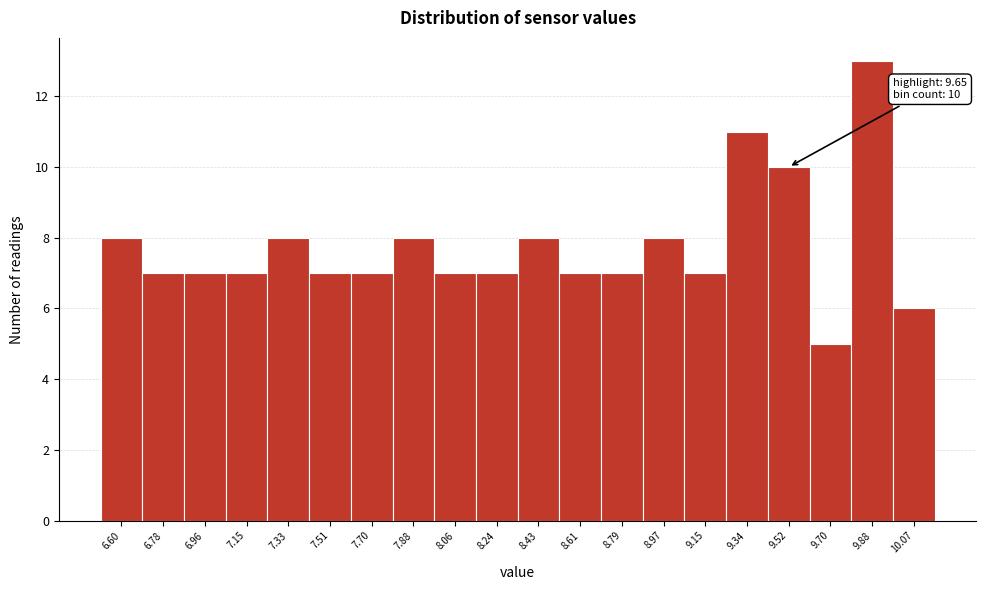

Reading right to left, extract all data points from this chart.

6	13	5	10	11	7	8	7	7	8	7	7	8	7	7	8	7	7	7	8